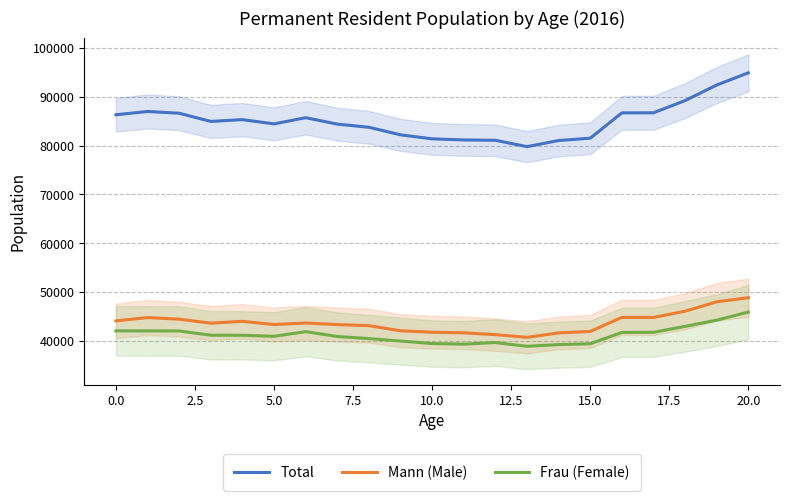

Reading left to right, list all the values displayed in this chart.

Total: 86296	86967	86612	84936	85304	84434	85702	84384	83741	82195	81375	81149	81083	79781	81032	81507	86685	86703	89200	92380	94875
Mann (Male): 44165	44848	44511	43700	44080	43421	43733	43408	43191	42145	41845	41730	41351	40807	41706	42012	44882	44871	46145	48068	48902
Frau (Female): 42131	42119	42101	41236	41224	41013	41969	40976	40550	40050	39530	39419	39732	38974	39326	39495	41803	41832	43055	44312	45973